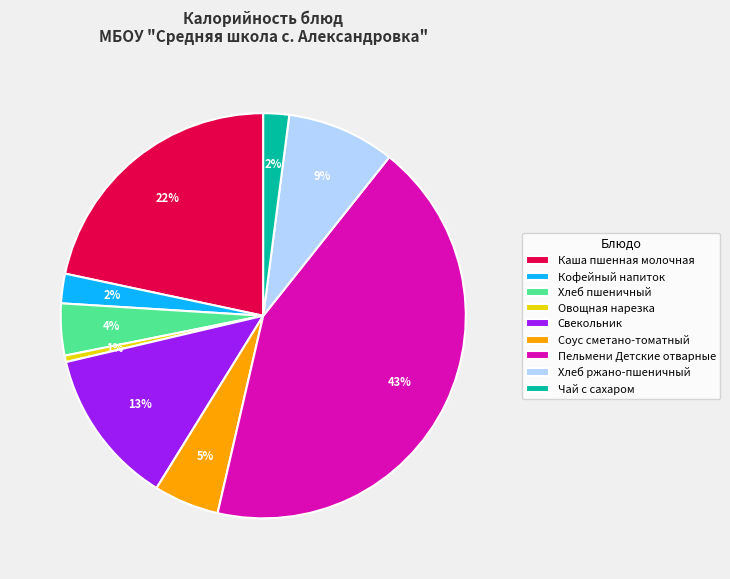

To the nearest percent, what is the average slice percentage?

11%